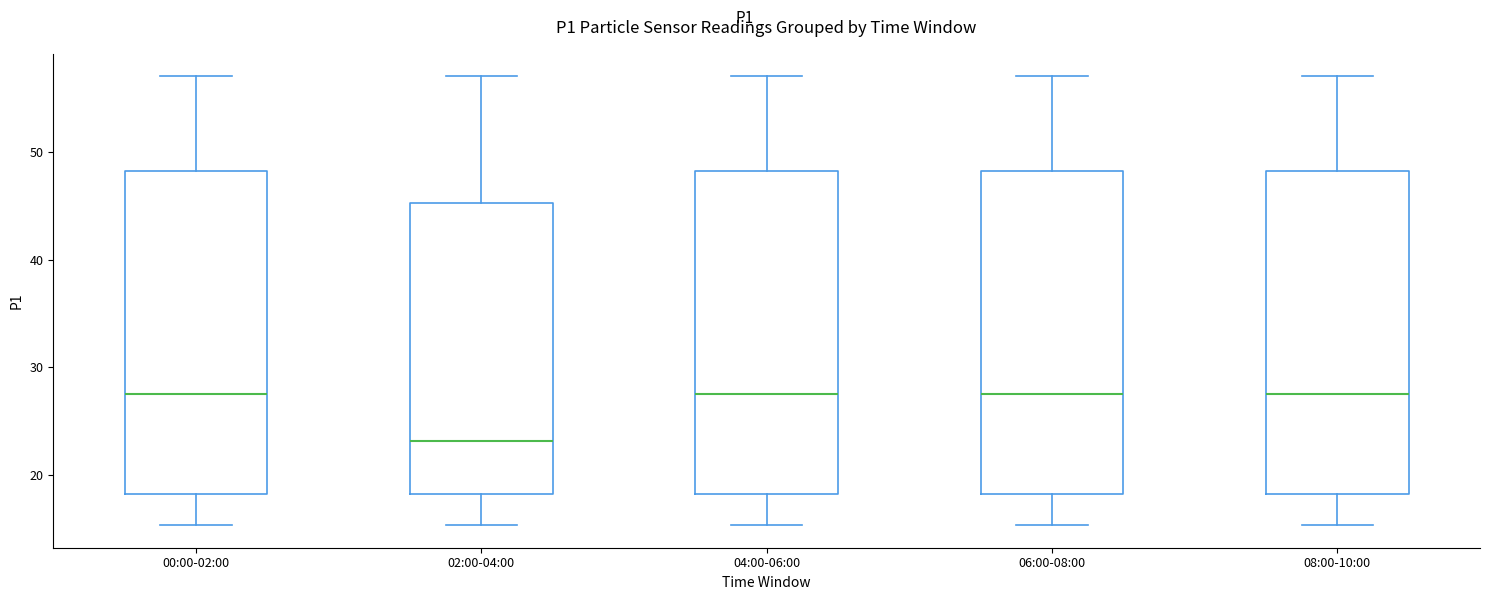

Reading left to right, read every box against the y-axis: the position of its median line, the range the box covers, and the ends of its whiskers. The values are not printed on the chart, so give them approximately, as read against the axis.

00:00-02:00: median 28, box 18 to 48, whiskers 15 to 57
02:00-04:00: median 23, box 18 to 45, whiskers 15 to 57
04:00-06:00: median 28, box 18 to 48, whiskers 15 to 57
06:00-08:00: median 28, box 18 to 48, whiskers 15 to 57
08:00-10:00: median 28, box 18 to 48, whiskers 15 to 57